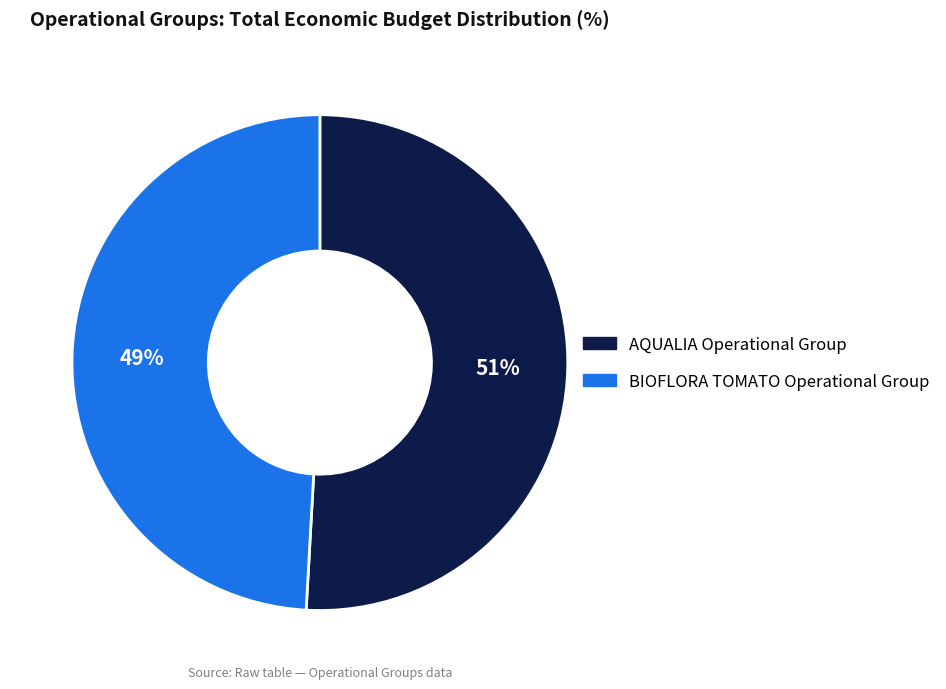

Which category has the smallest portion of the pie?

BIOFLORA TOMATO Operational Group